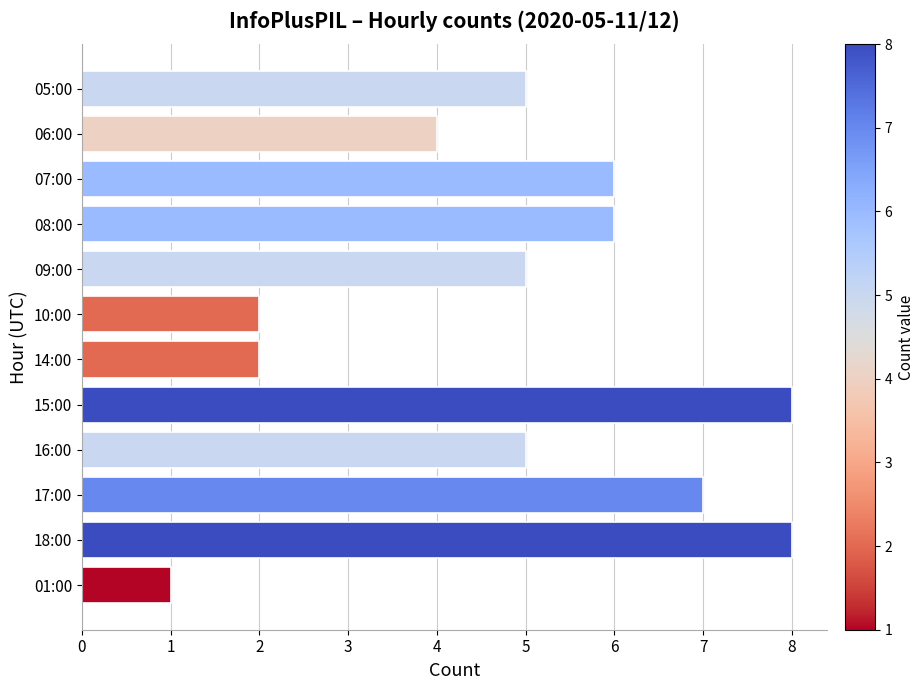

Approximately how many times larger is the value at 10:00 compared to 09:00?

0.4